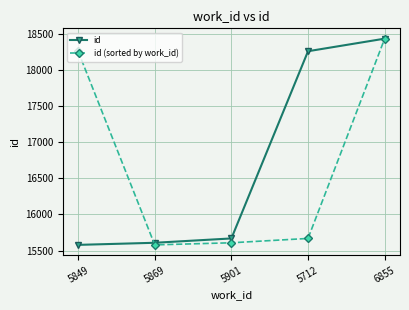

What is the smallest value displayed?

15579